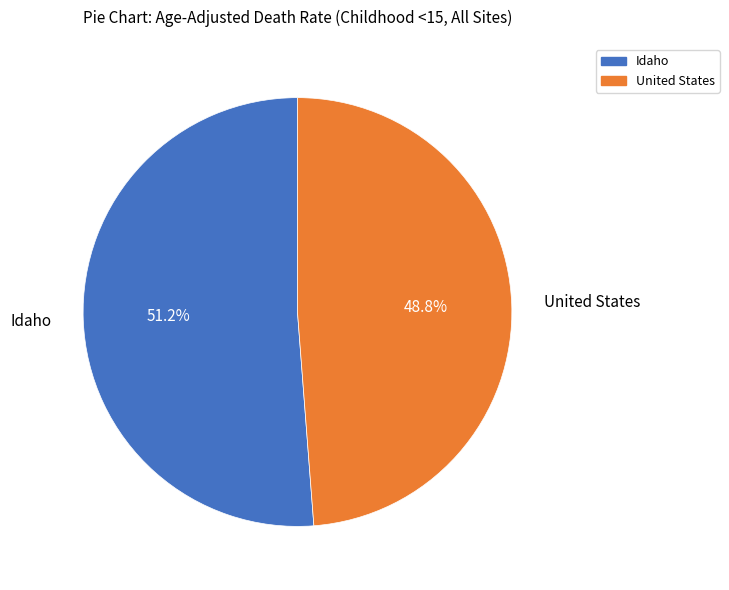

Which category has the biggest portion of the pie?

Idaho